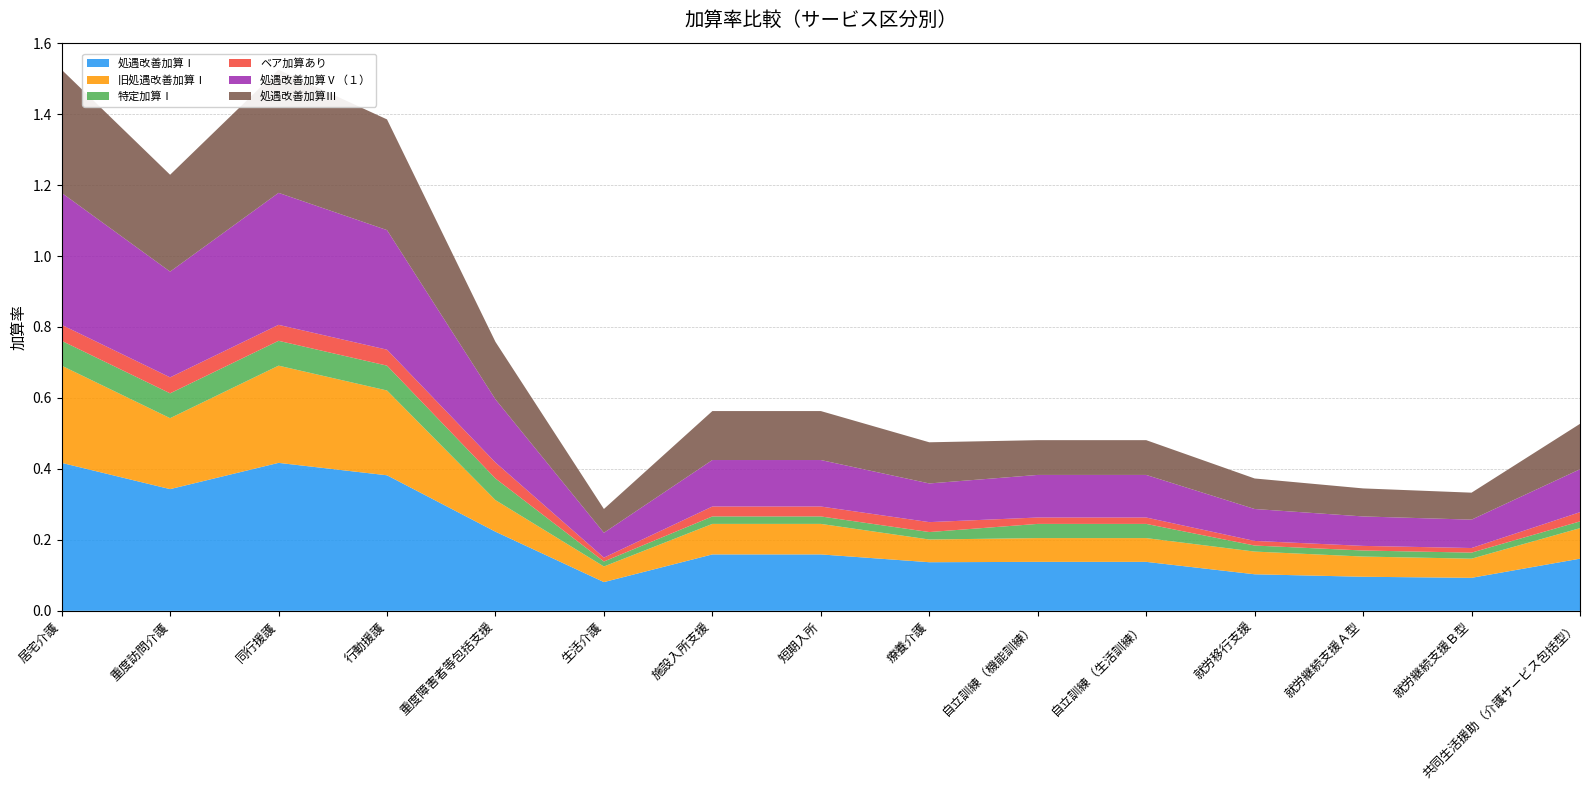

Reading left to right, transcribe all the data shown in this chart.

処遇改善加算Ⅰ: 居宅介護=0.4	重度訪問介護=0.3	同行援護=0.4	行動援護=0.4	重度障害者等包括支援=0.2	生活介護=0.1	施設入所支援=0.2	短期入所=0.2	療養介護=0.1	自立訓練（機能訓練）=0.1	自立訓練（生活訓練）=0.1	就労移行支援=0.1	就労継続支援Ａ型=0.1	就労継続支援Ｂ型=0.1	共同生活援助（介護サービス包括型）=0.1
旧処遇改善加算Ⅰ: 居宅介護=0.3	重度訪問介護=0.2	同行援護=0.3	行動援護=0.2	重度障害者等包括支援=0.1	生活介護=0.0	施設入所支援=0.1	短期入所=0.1	療養介護=0.1	自立訓練（機能訓練）=0.1	自立訓練（生活訓練）=0.1	就労移行支援=0.1	就労継続支援Ａ型=0.1	就労継続支援Ｂ型=0.1	共同生活援助（介護サービス包括型）=0.1
特定加算Ⅰ: 居宅介護=0.1	重度訪問介護=0.1	同行援護=0.1	行動援護=0.1	重度障害者等包括支援=0.1	生活介護=0.0	施設入所支援=0.0	短期入所=0.0	療養介護=0.0	自立訓練（機能訓練）=0.0	自立訓練（生活訓練）=0.0	就労移行支援=0.0	就労継続支援Ａ型=0.0	就労継続支援Ｂ型=0.0	共同生活援助（介護サービス包括型）=0.0
ベア加算あり: 居宅介護=0.0	重度訪問介護=0.0	同行援護=0.0	行動援護=0.0	重度障害者等包括支援=0.0	生活介護=0.0	施設入所支援=0.0	短期入所=0.0	療養介護=0.0	自立訓練（機能訓練）=0.0	自立訓練（生活訓練）=0.0	就労移行支援=0.0	就労継続支援Ａ型=0.0	就労継続支援Ｂ型=0.0	共同生活援助（介護サービス包括型）=0.0
処遇改善加算Ⅴ（１）: 居宅介護=0.4	重度訪問介護=0.3	同行援護=0.4	行動援護=0.3	重度障害者等包括支援=0.2	生活介護=0.1	施設入所支援=0.1	短期入所=0.1	療養介護=0.1	自立訓練（機能訓練）=0.1	自立訓練（生活訓練）=0.1	就労移行支援=0.1	就労継続支援Ａ型=0.1	就労継続支援Ｂ型=0.1	共同生活援助（介護サービス包括型）=0.1
処遇改善加算Ⅲ: 居宅介護=0.3	重度訪問介護=0.3	同行援護=0.3	行動援護=0.3	重度障害者等包括支援=0.2	生活介護=0.1	施設入所支援=0.1	短期入所=0.1	療養介護=0.1	自立訓練（機能訓練）=0.1	自立訓練（生活訓練）=0.1	就労移行支援=0.1	就労継続支援Ａ型=0.1	就労継続支援Ｂ型=0.1	共同生活援助（介護サービス包括型）=0.1